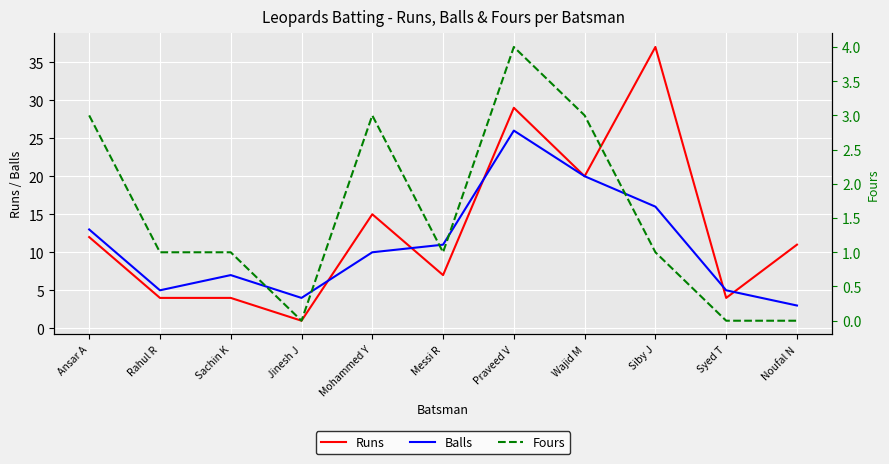

The Runs series shows 29 at Praveed V. True or false?

True